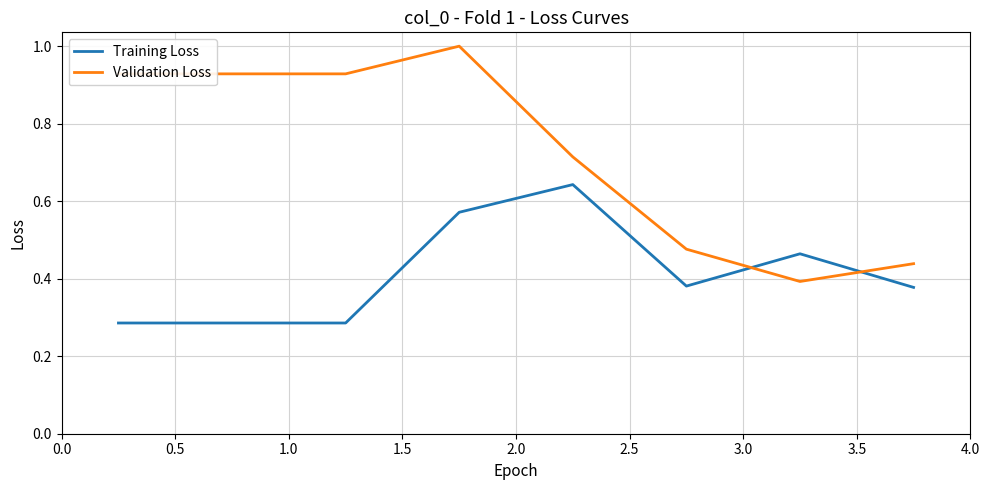

Which series has the widest spread of values?

Validation Loss